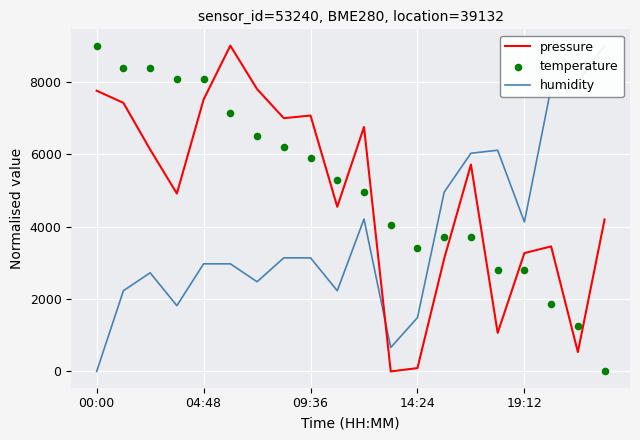

At which category is the sum across all series the highest?

5